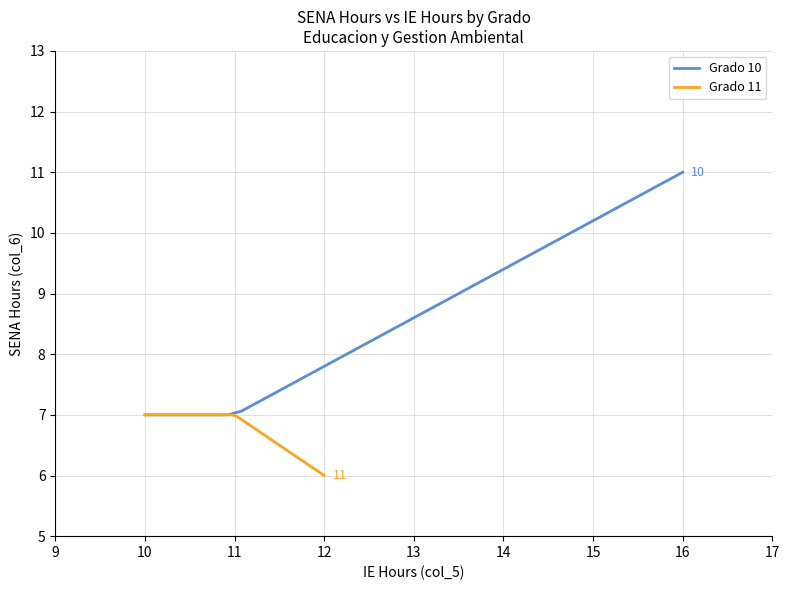

How many values in the Grado 10 series exceed 8?

25